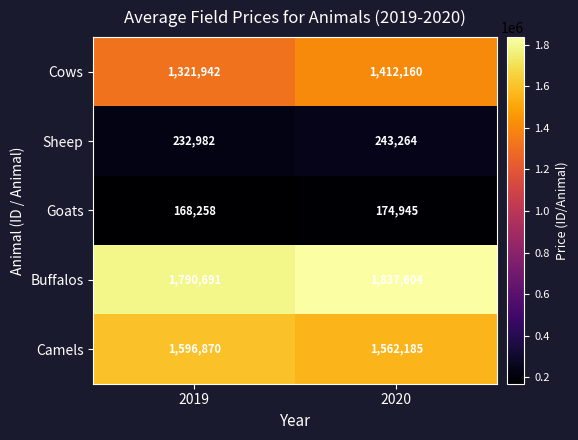

How many series are shown in this chart?

5